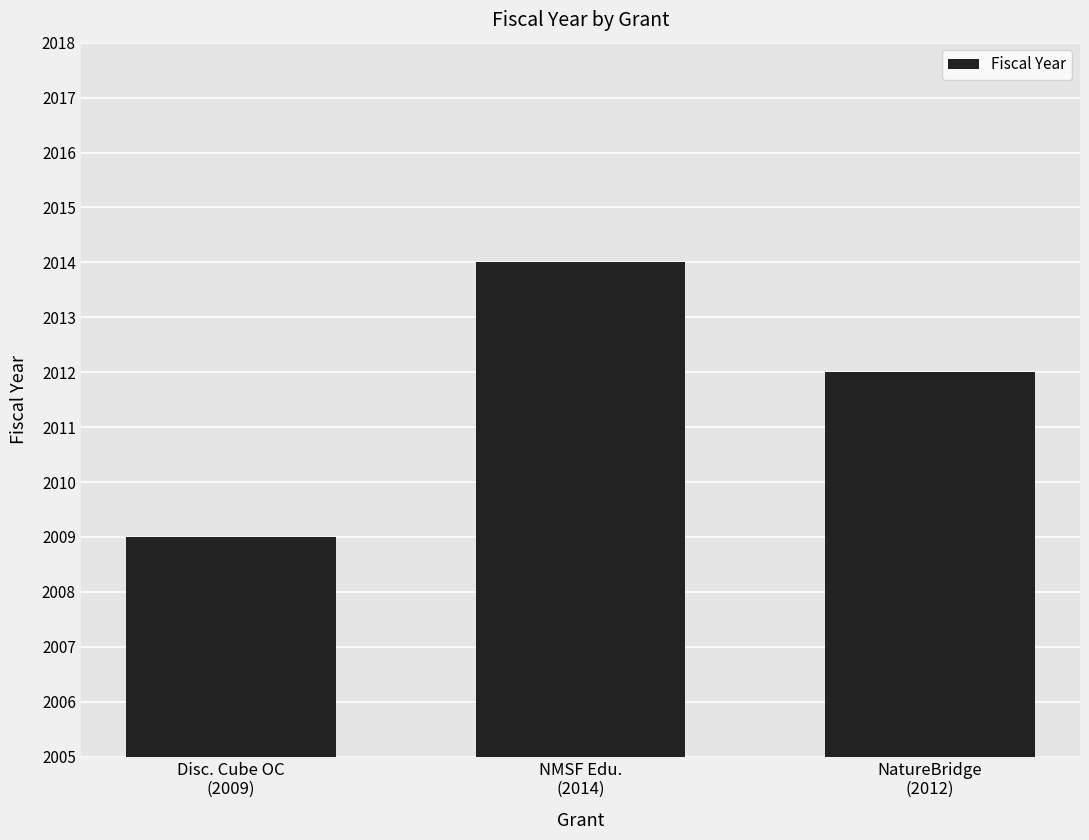

What is the change in value from NMSF Edu.
(2014) to NatureBridge
(2012)?

-2